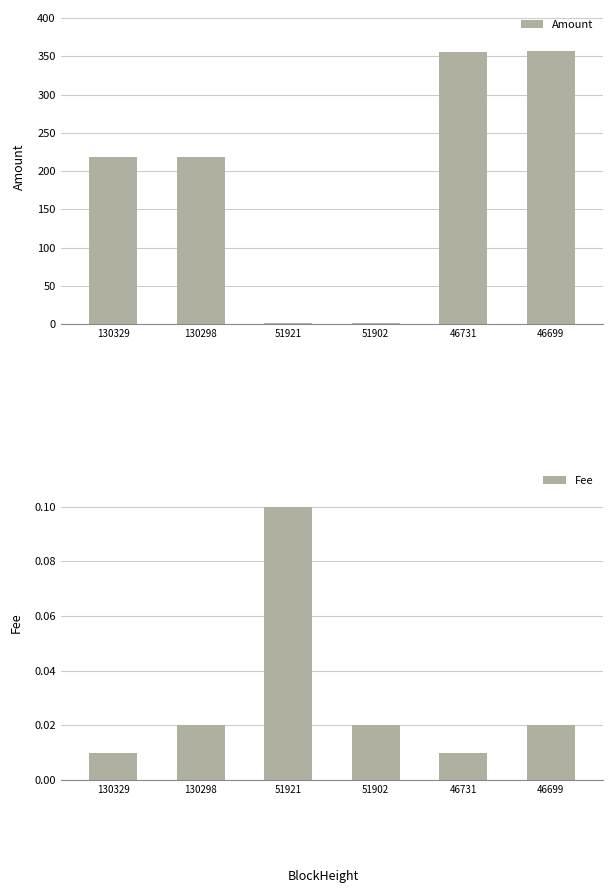

Reading left to right, transcribe all the data shown in this chart.

Amount: 218.0	218.0	1.2	1.3	356.0	357.0
Fee: 0.0	0.0	0.1	0.0	0.0	0.0